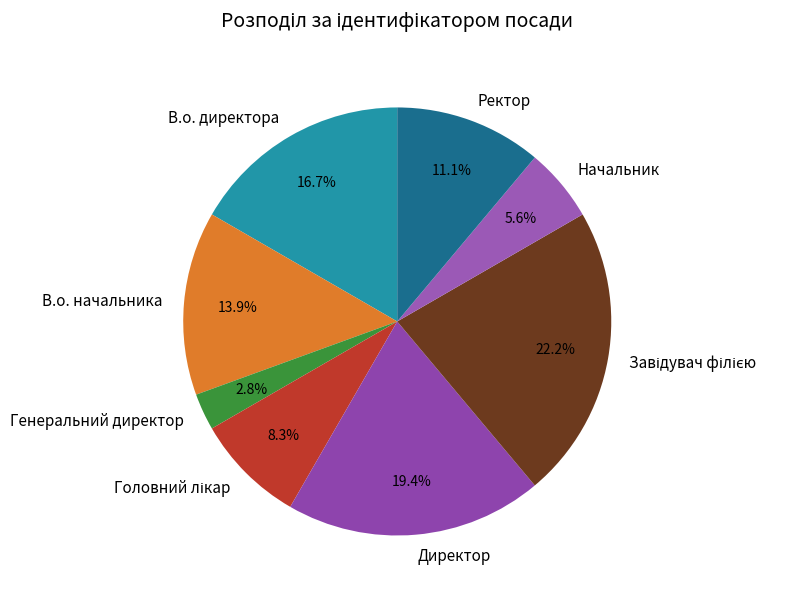

Approximately how many times larger is the value at В.о. директора compared to В.о. начальника?

1.2